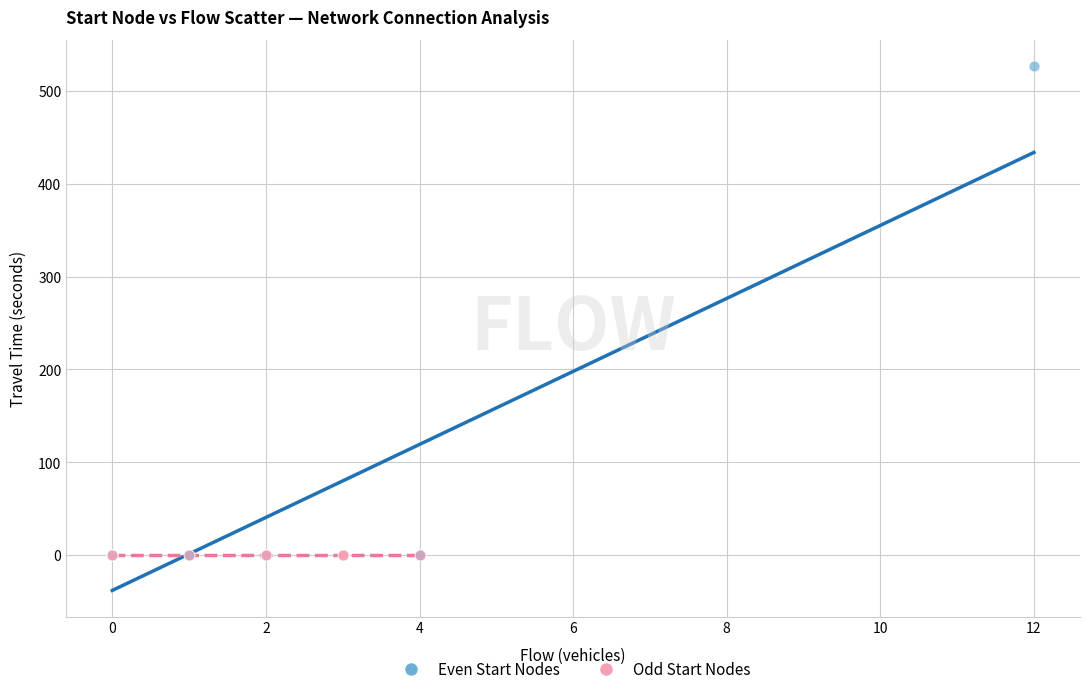

Which series contains the highest Y value?

Even Start Nodes